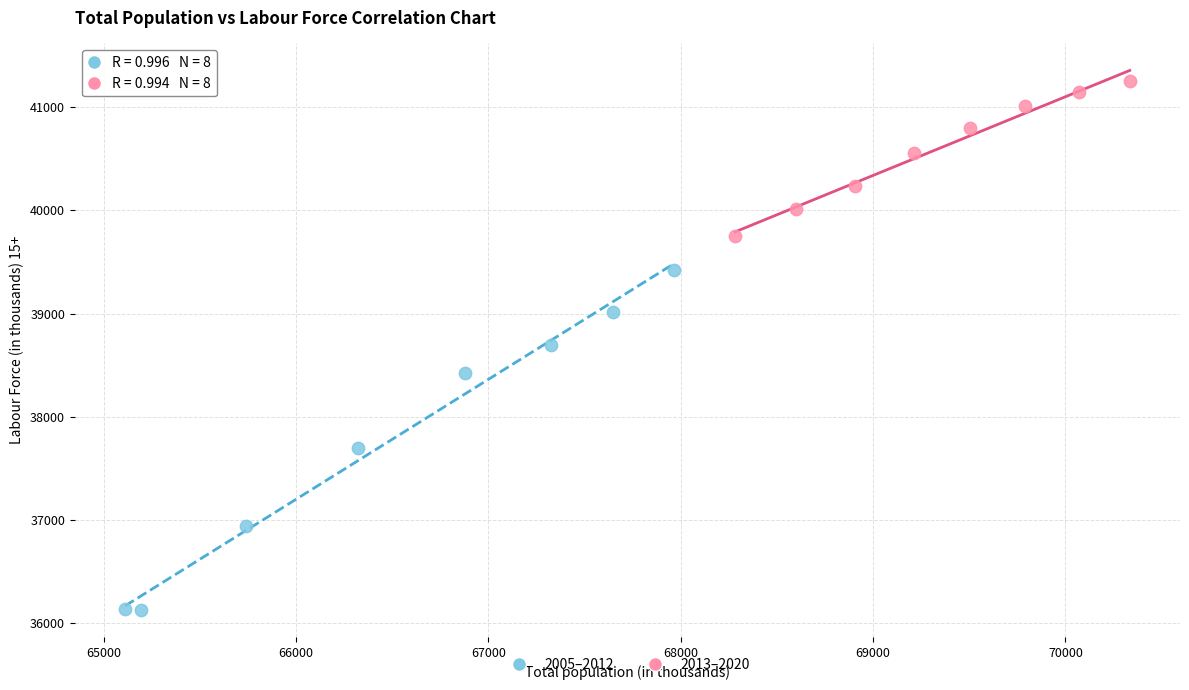

Which series reaches the maximum Y coordinate?

2013–2020